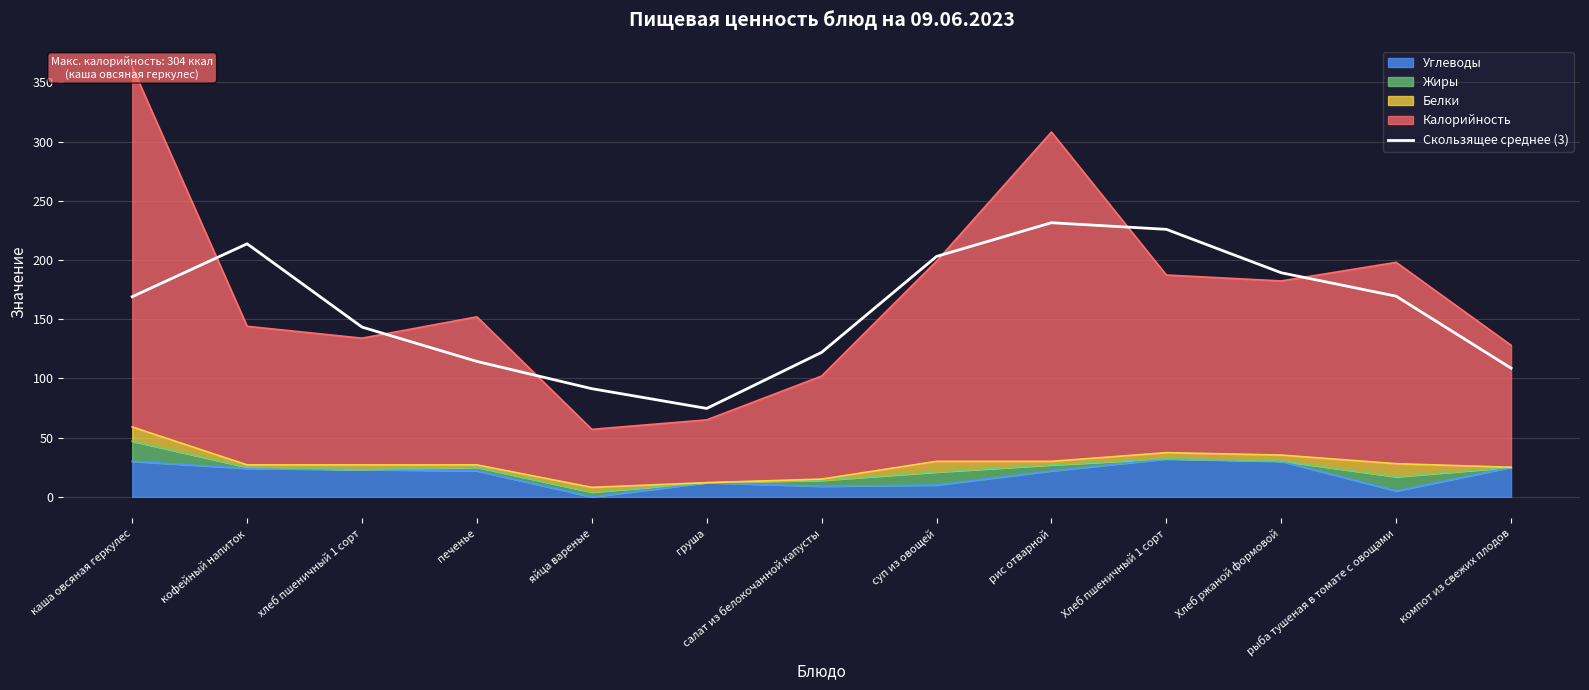

At which label does the data first exceed 169?

кофейный напиток